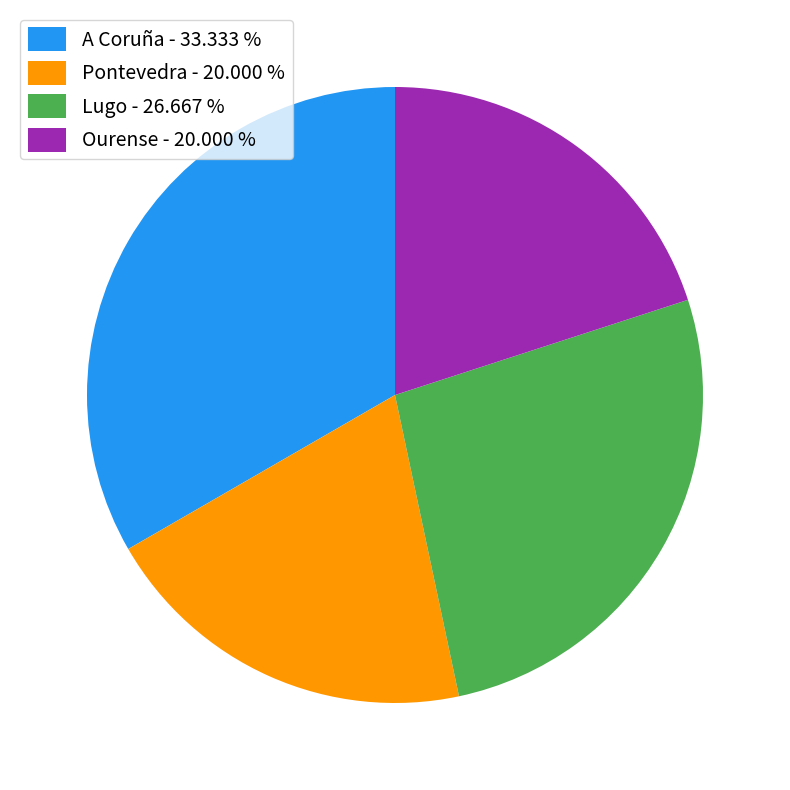

Between Pontevedra and Lugo, which is larger?

Lugo